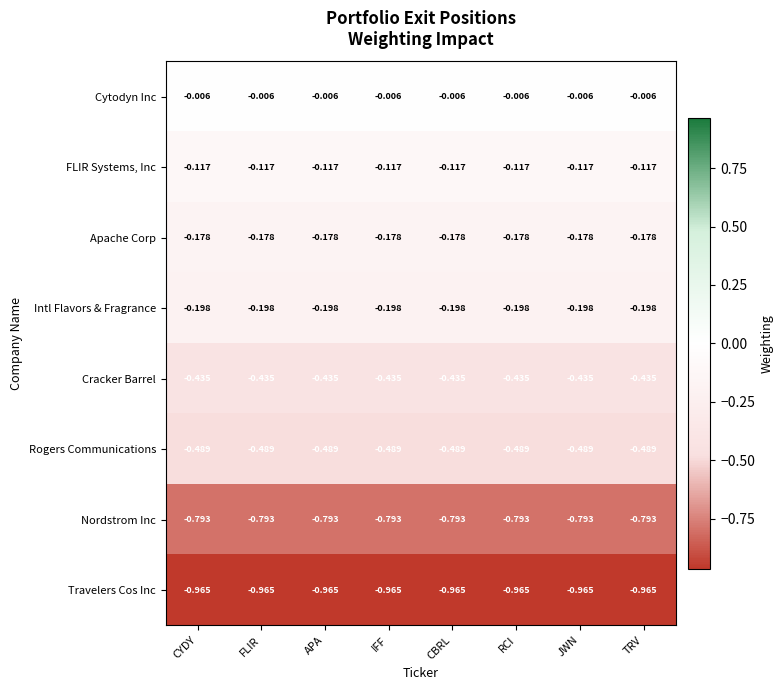

At CYDY, list the series in order from largest to smallest.

Cytodyn Inc, FLIR Systems, Inc, Apache Corp, Intl Flavors & Fragrance, Cracker Barrel, Rogers Communications, Nordstrom Inc, Travelers Cos Inc